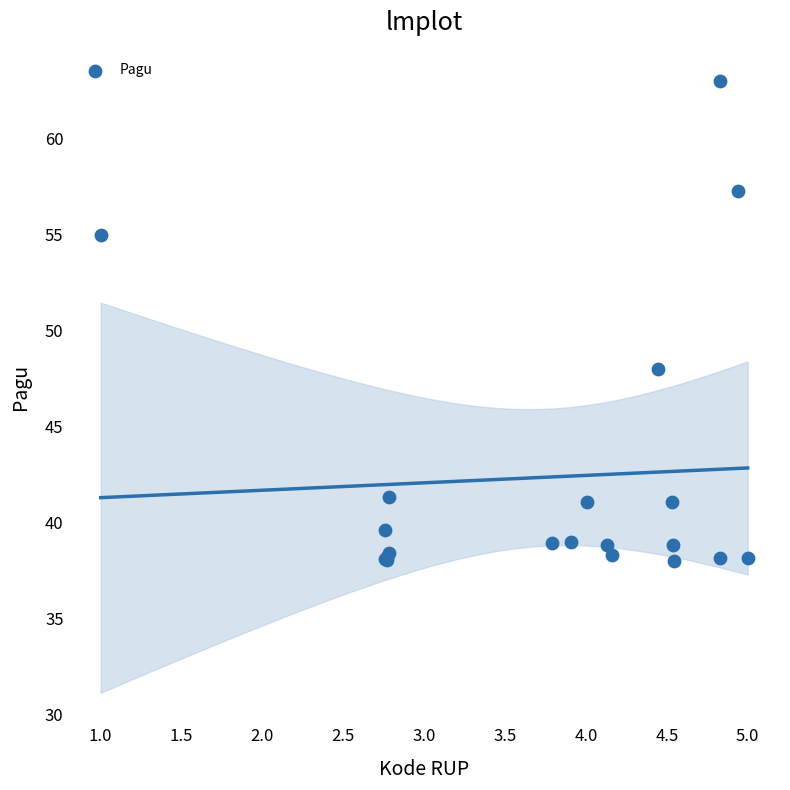

What Y value in the scatter plot is closest to 50?

48.0